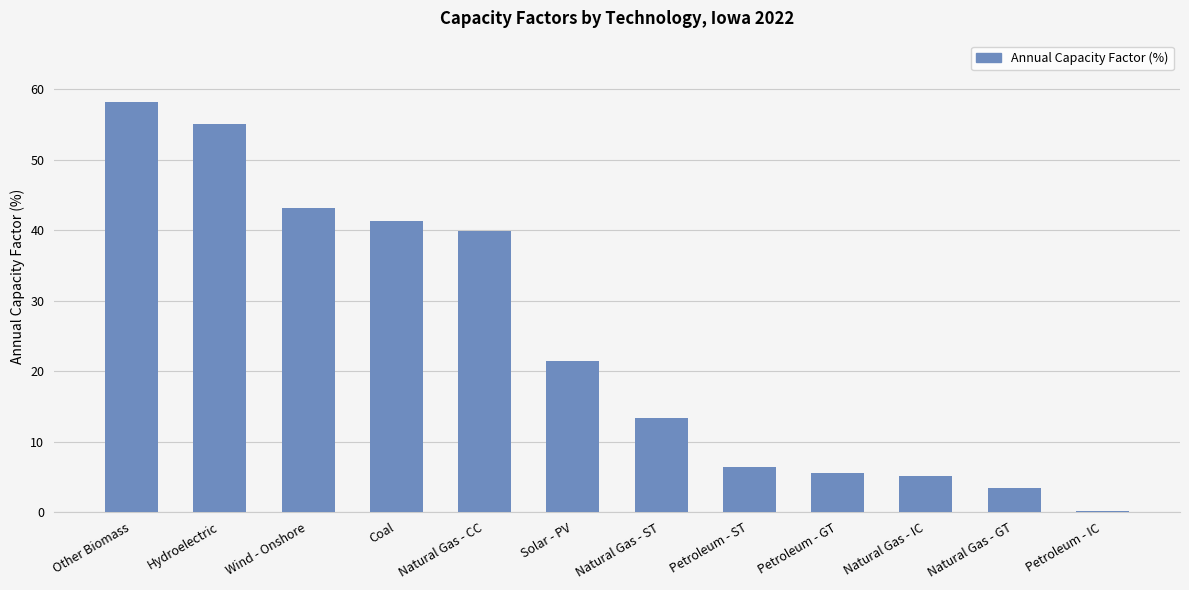

Which has a higher value, Petroleum - IC or Coal?

Coal